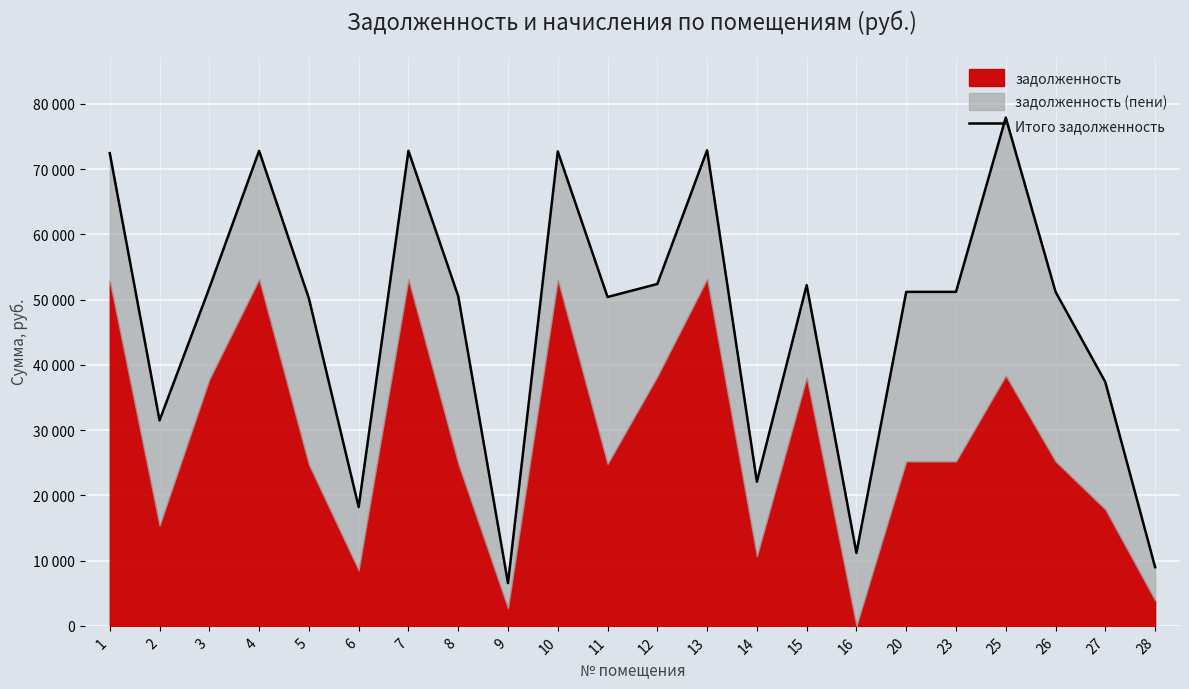

Which has a higher value, 9 or 27?

27